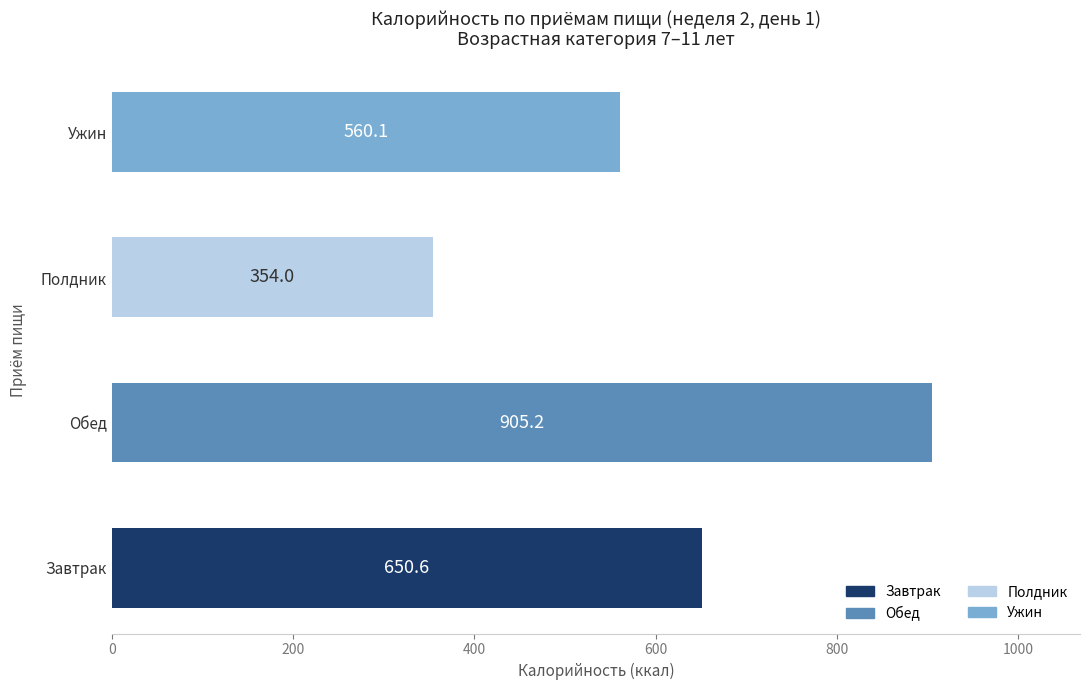

What is the difference between the maximum and second lowest values?

345.1